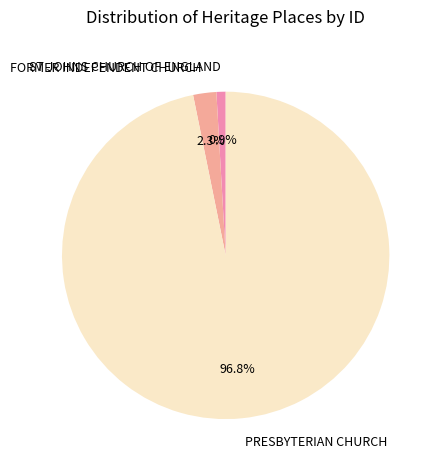

To the nearest percent, what is the difference between the largest and smallest slice percentages?

96%